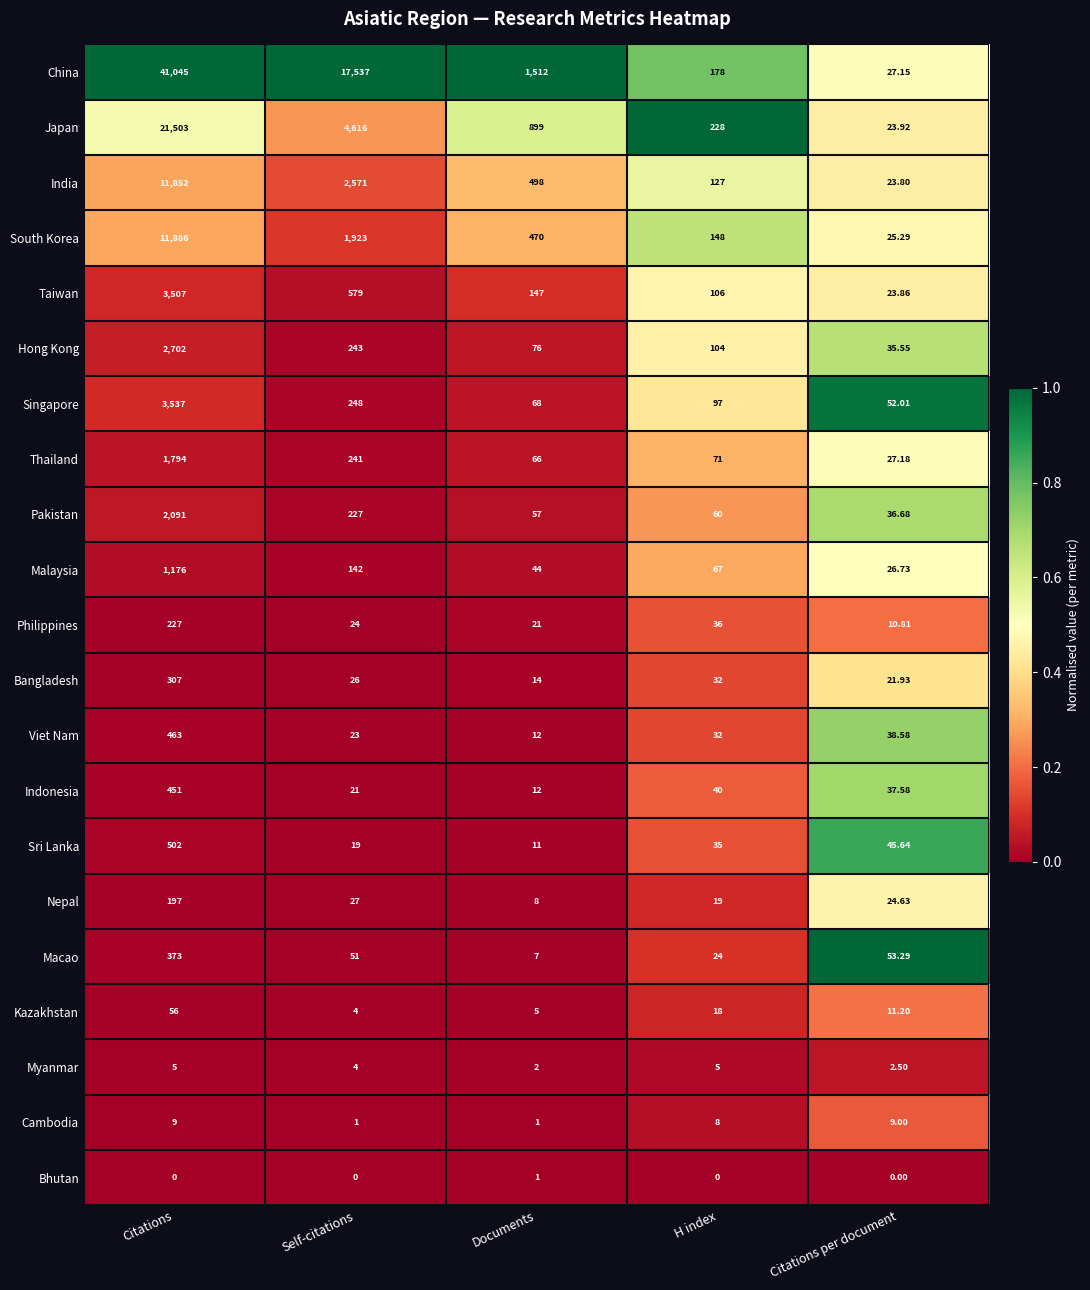

Where does the Philippines series first go above 24?

Citations